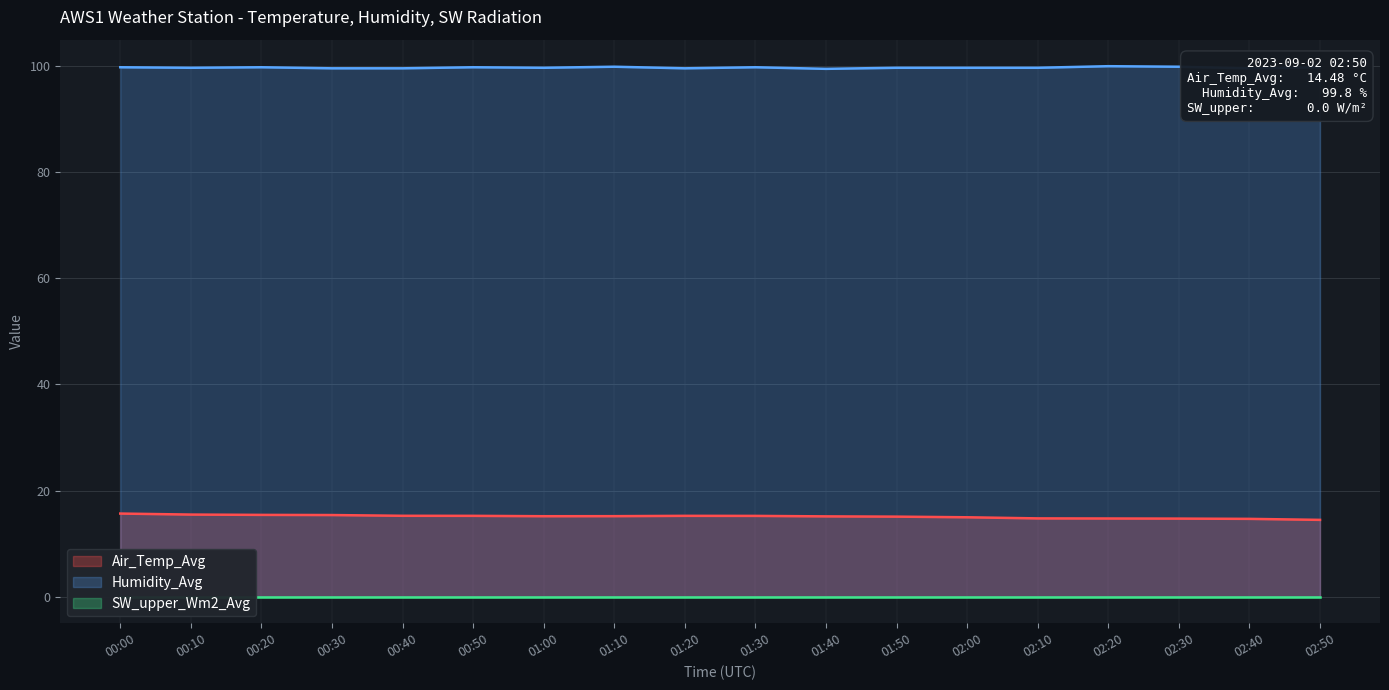

The Humidity_Avg series shows 44.9 at 02:00. True or false?

False